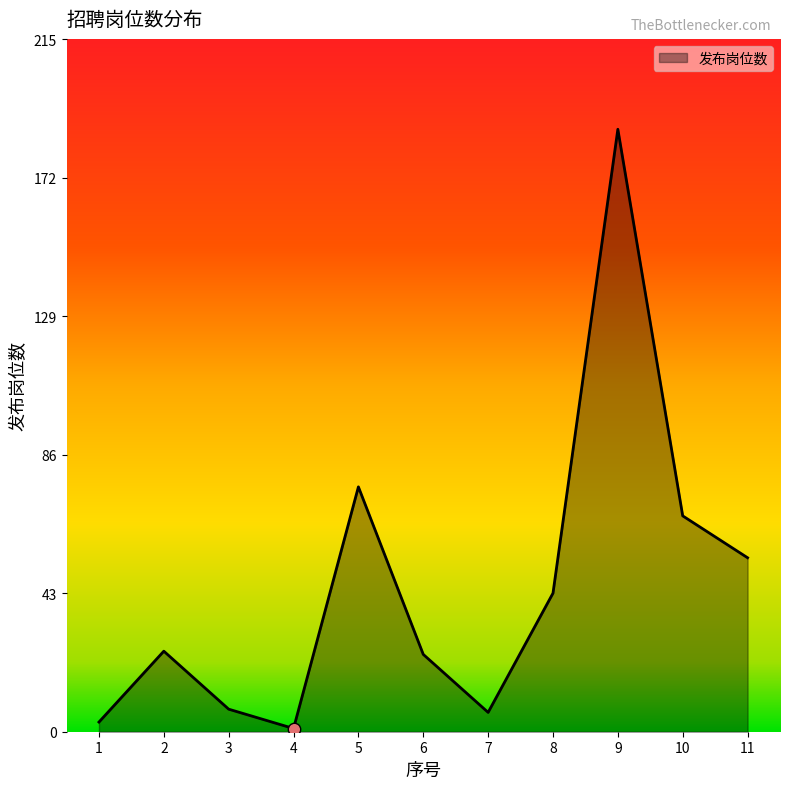

Between 11 and 2, which is larger?

11